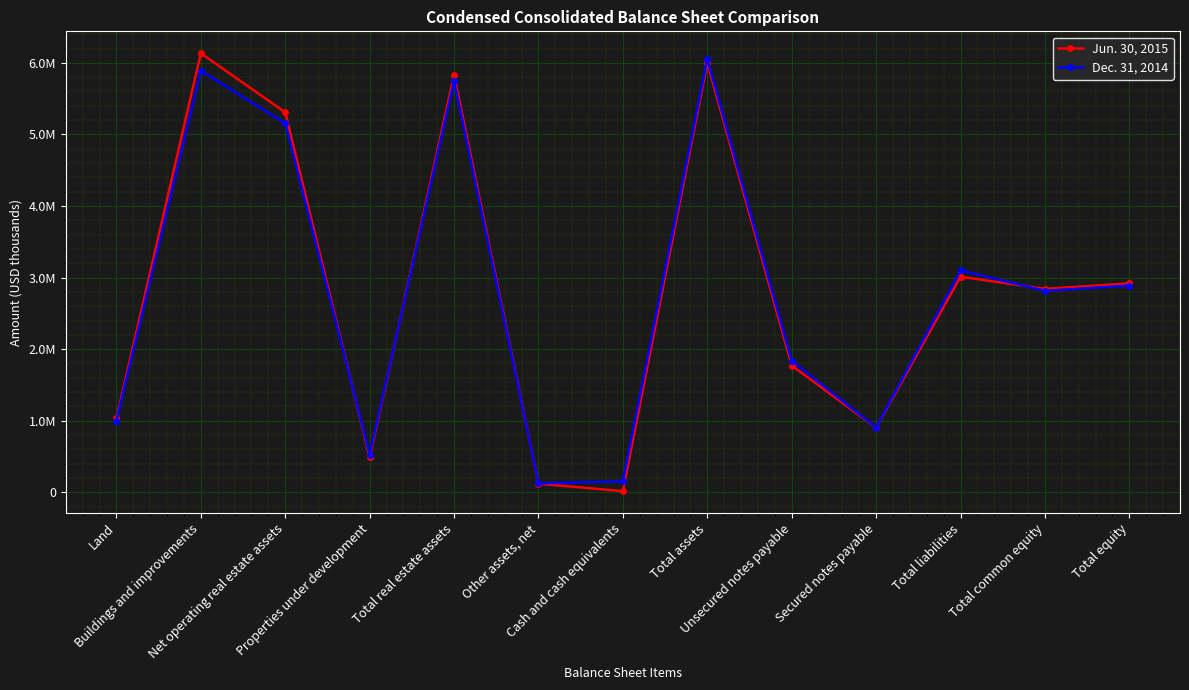

What position from the left is Total liabilities?

11